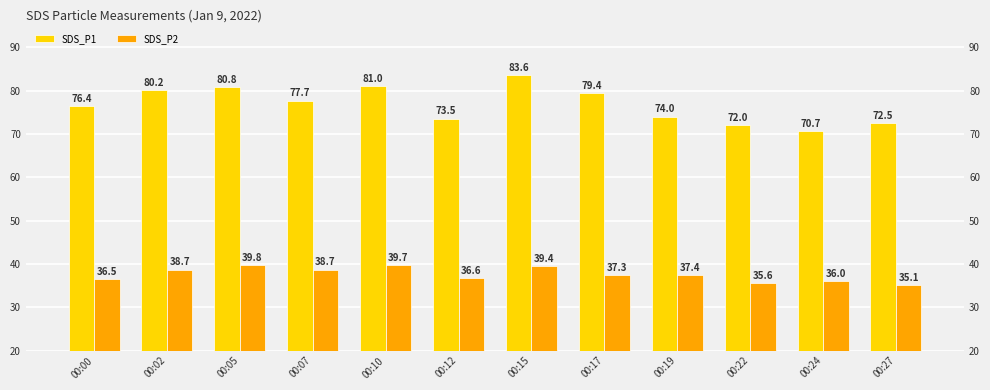

Which has a higher value, 00:24 or 00:19?

00:19